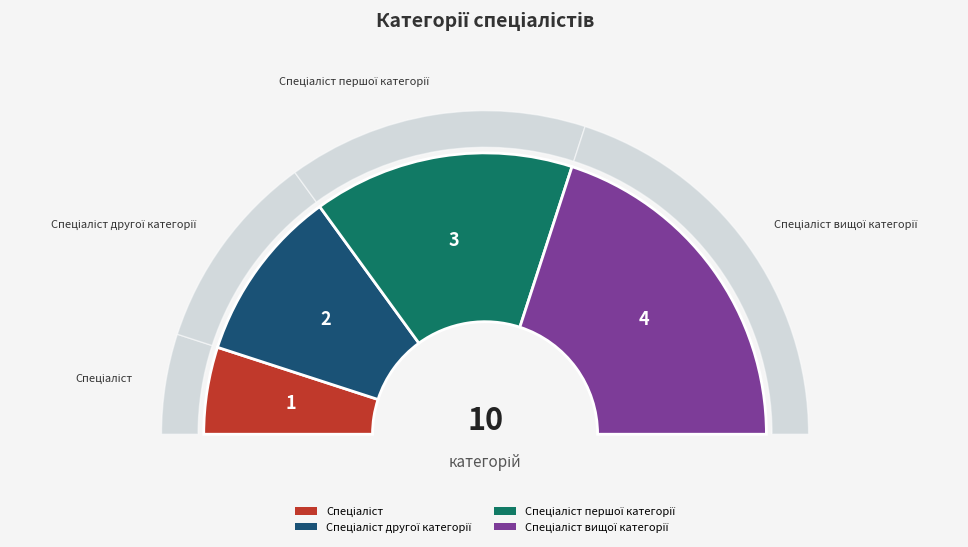

What is the smallest slice in the pie chart?

Спеціаліст